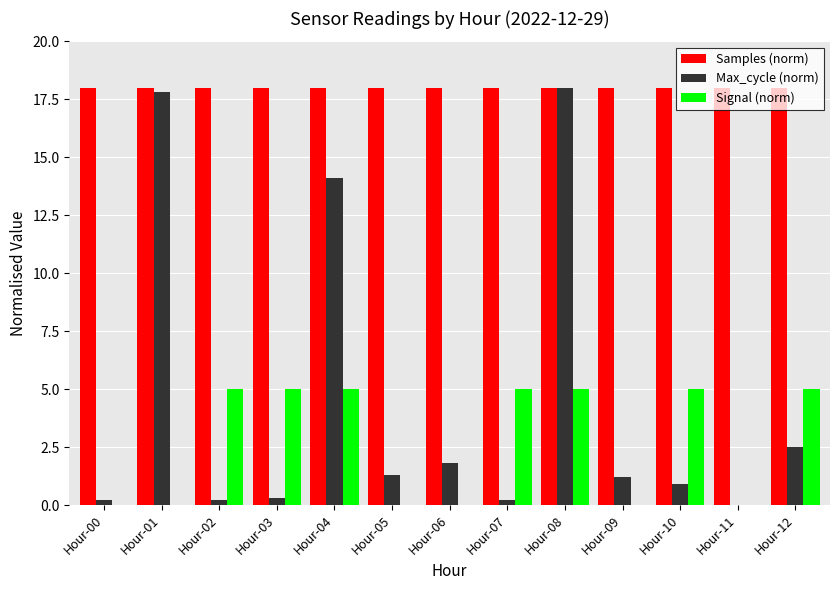

At which category is the sum across all series the highest?

Hour-08